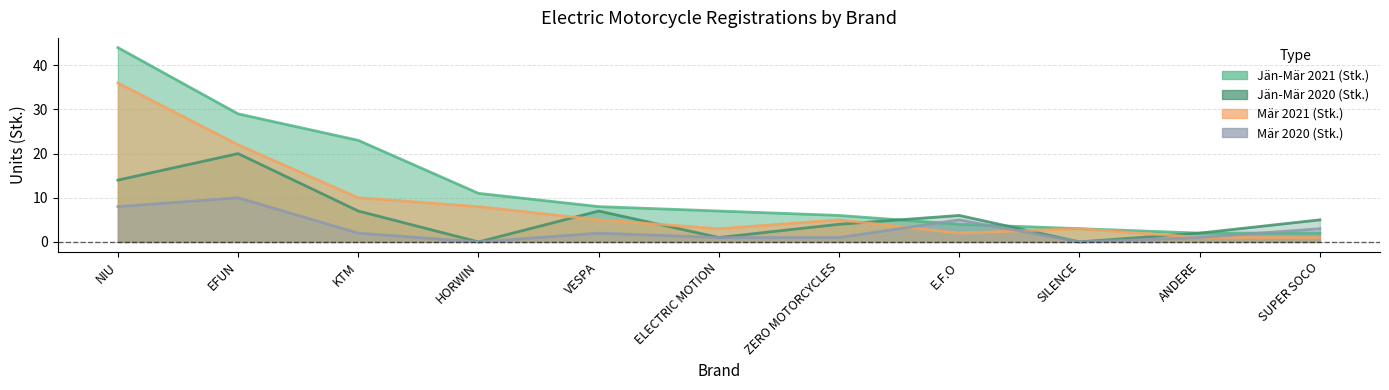

Rank the categories by Mär 2020 (Stk.) value from highest to lowest.

EFUN, NIU, E.F.O, SUPER SOCO, KTM, VESPA, ELECTRIC MOTION, ZERO MOTORCYCLES, ANDERE, HORWIN, SILENCE